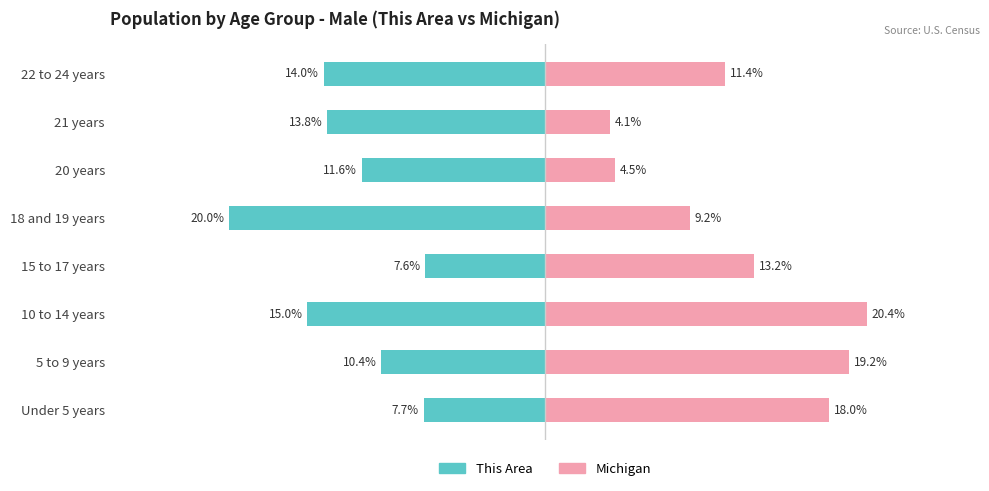

What is the sum of all This Area values?

-100.0